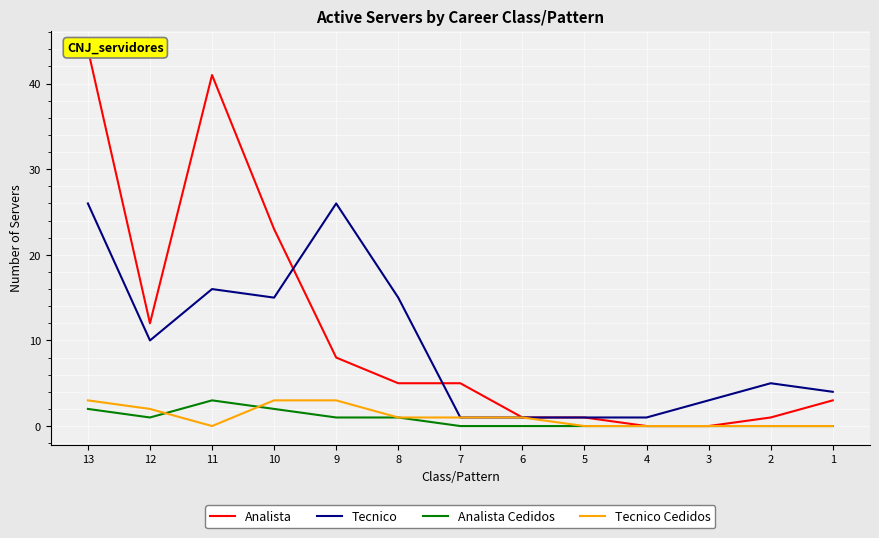

The value of Analista Cedidos at 8 is 2. True or false?

False